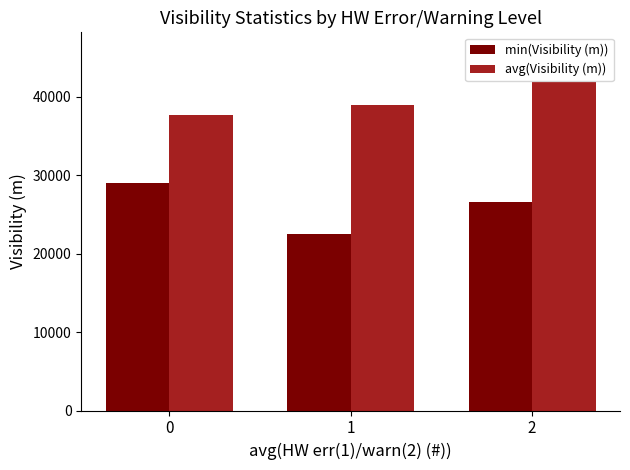

Is the value of min(Visibility (m)) at 2 greater than the value of avg(Visibility (m)) at 1?

No